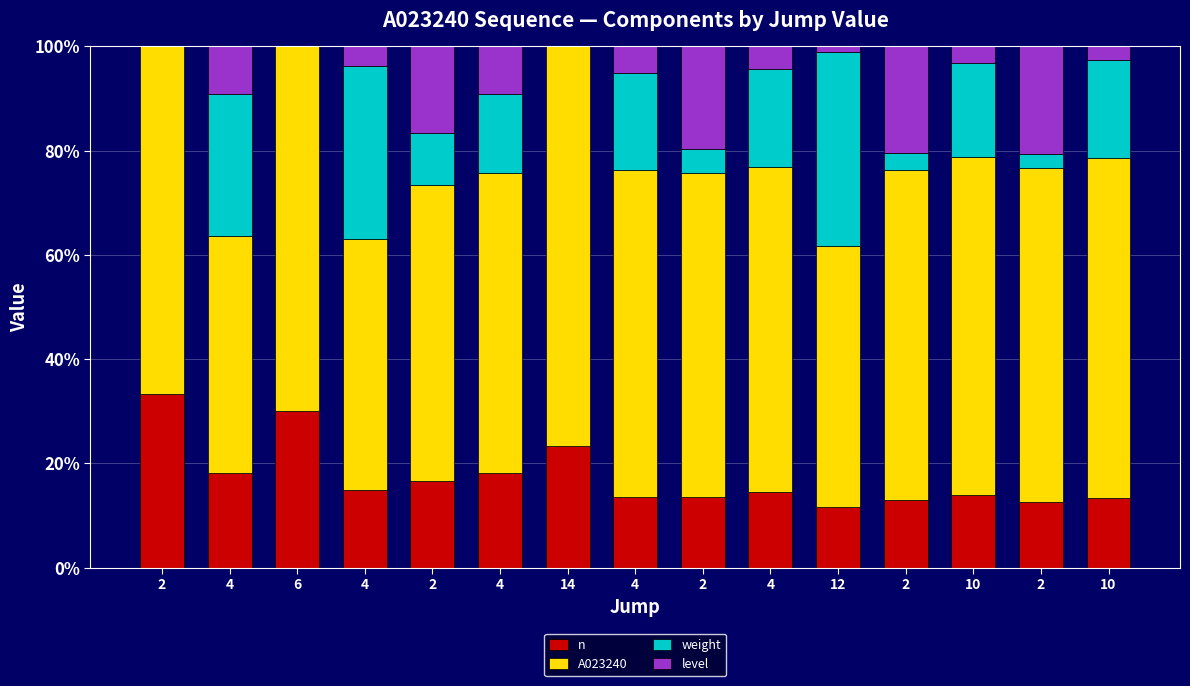

How many data points does each series have?

15